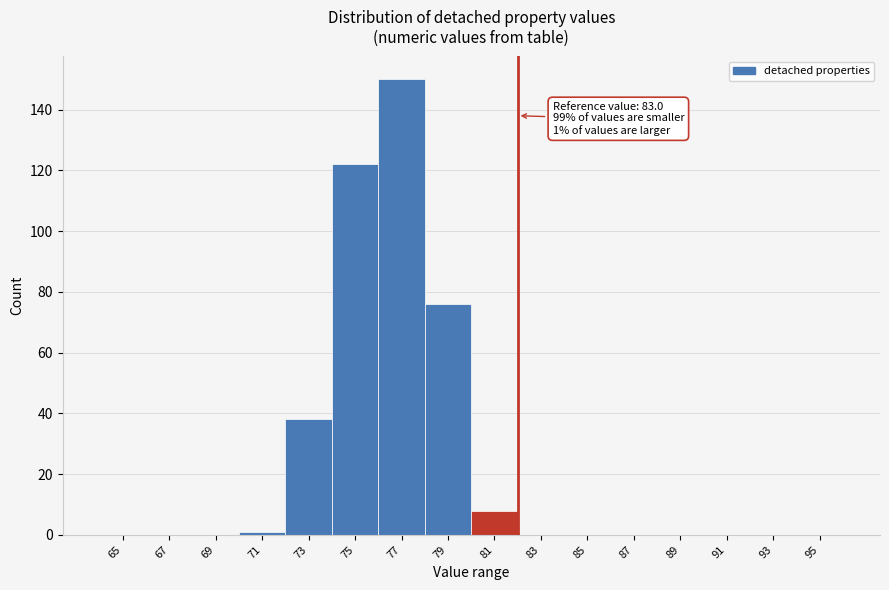

Reading left to right, what are all the values shown in this chart?

65=0	67=0	69=0	71=1	73=38	75=122	77=150	79=76	81=8	83=0	85=0	87=0	89=0	91=0	93=0	95=0